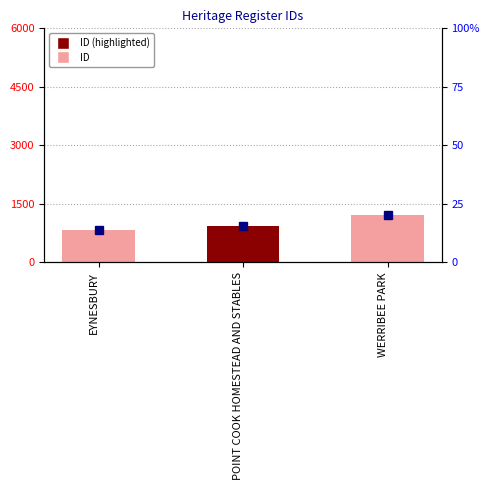

What is the difference between the values at POINT COOK HOMESTEAD AND STABLES and EYNESBURY?

92